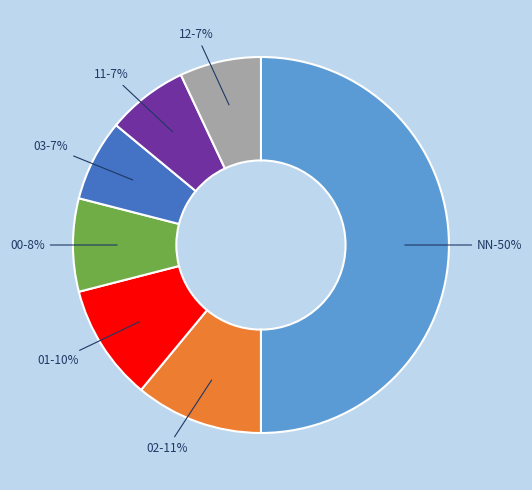

Rank the categories by value from lowest to highest.

03, 11, 12, 00, 01, 02, NN